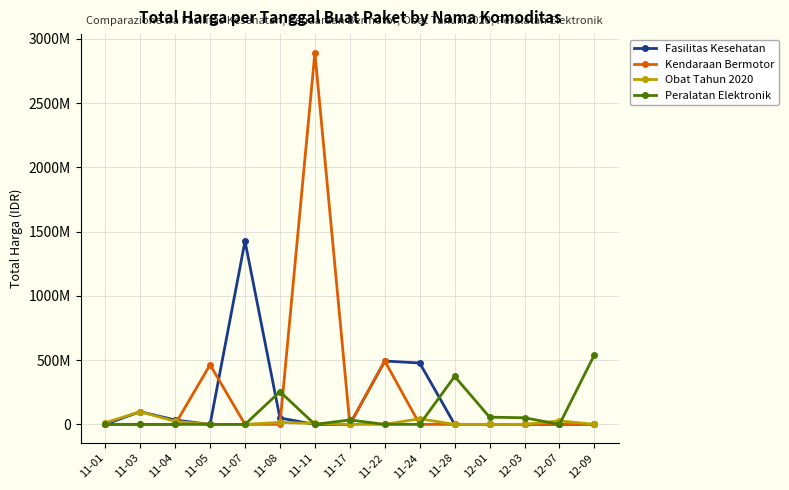

Which series has the largest range (max minus min)?

Kendaraan Bermotor